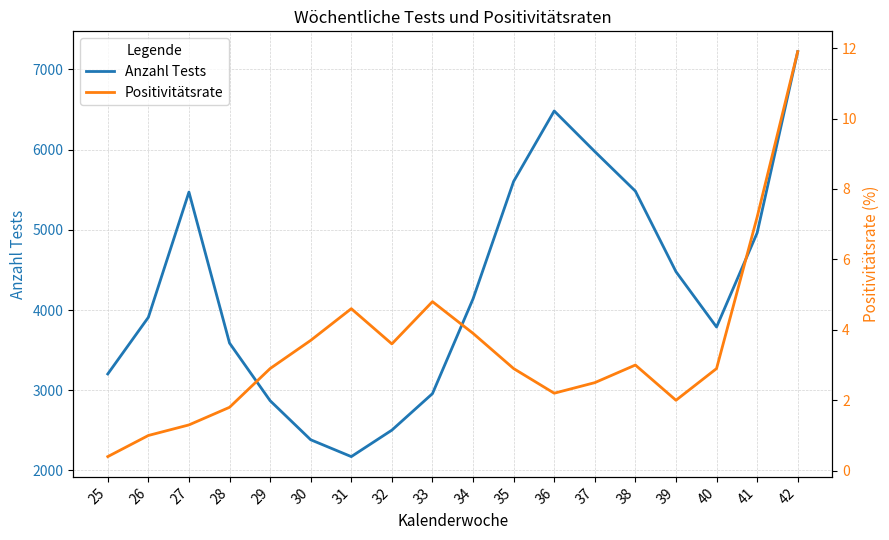

Rank the series at 37 from highest to lowest value.

Anzahl Tests, Positivitätsrate